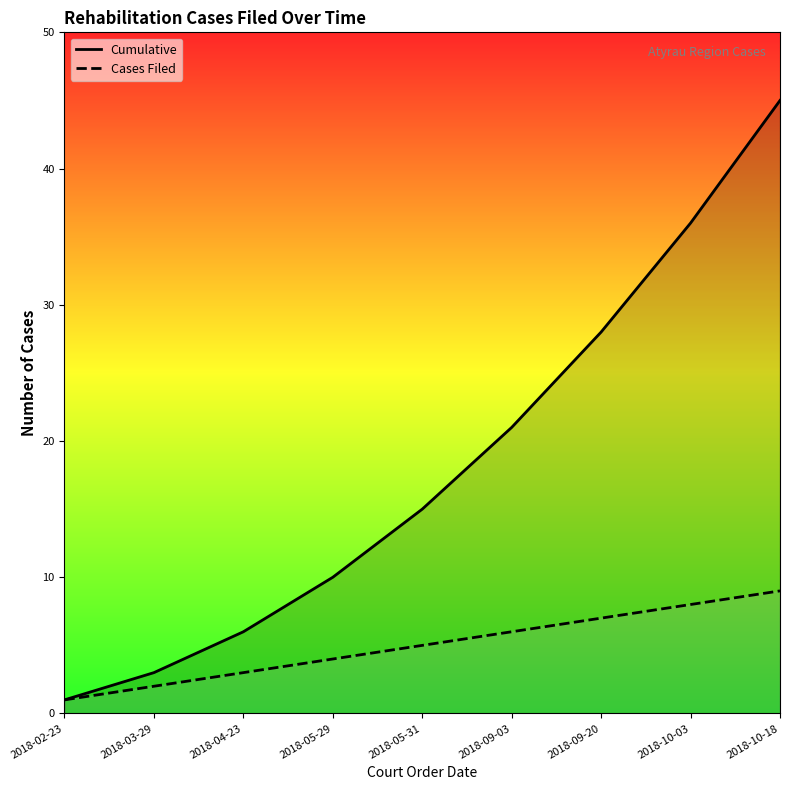

Reading right to left, list all the values displayed in this chart.

Cumulative: 45	36	28	21	15	10	6	3	1
Cases Filed: 9	8	7	6	5	4	3	2	1